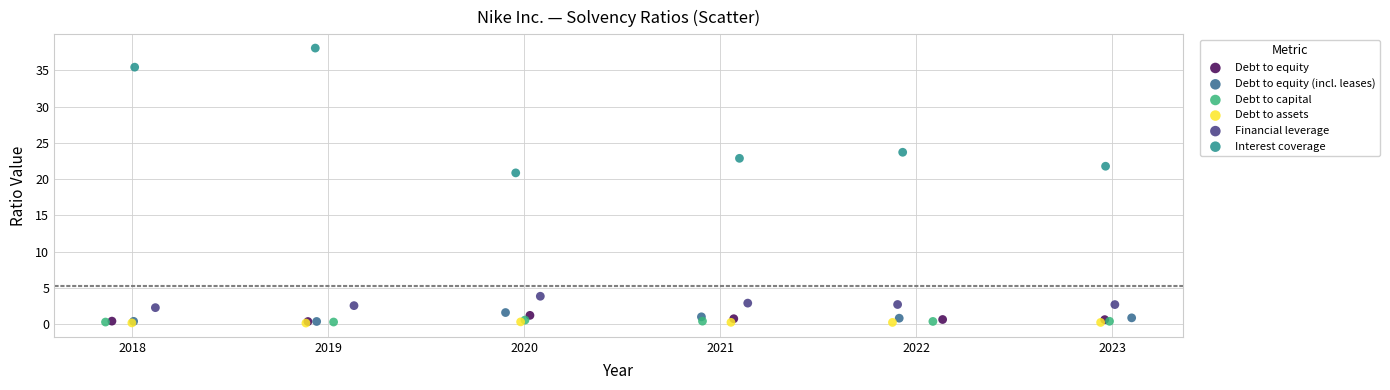

Which series has the largest Y range (max minus min)?

Interest coverage